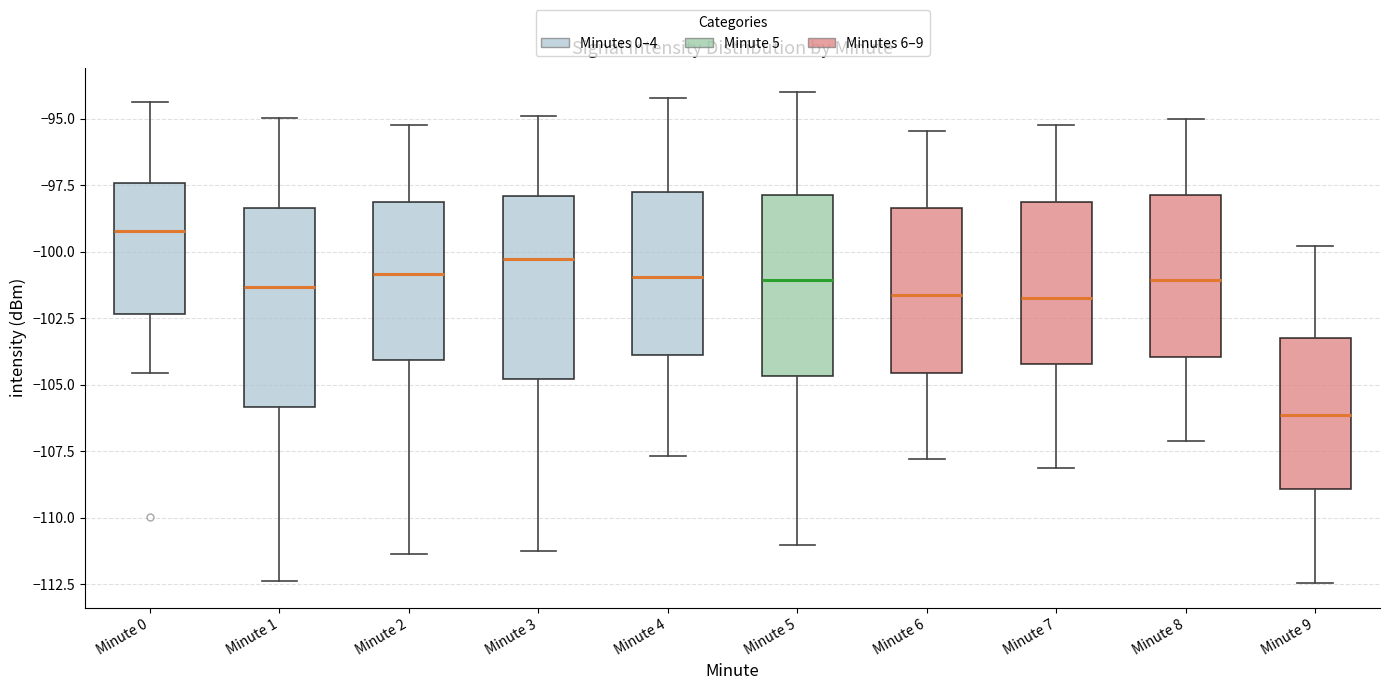

Reading left to right, read every box against the y-axis: the position of its median line, the range the box covers, and the ends of its whiskers. The values are not printed on the chart, so give them approximately, as read against the axis.

Minute 0: median -99.0, box -102.5 to -97.5, whiskers -104.5 to -94.5
Minute 1: median -101.5, box -106.0 to -98.5, whiskers -112.5 to -95.0
Minute 2: median -101.0, box -104.0 to -98.0, whiskers -111.5 to -95.0
Minute 3: median -100.5, box -105.0 to -98.0, whiskers -111.0 to -95.0
Minute 4: median -101.0, box -104.0 to -98.0, whiskers -107.5 to -94.0
Minute 5: median -101.0, box -104.5 to -98.0, whiskers -111.0 to -94.0
Minute 6: median -101.5, box -104.5 to -98.5, whiskers -108.0 to -95.5
Minute 7: median -101.5, box -104.0 to -98.0, whiskers -108.0 to -95.0
Minute 8: median -101.0, box -104.0 to -98.0, whiskers -107.0 to -95.0
Minute 9: median -106.0, box -109.0 to -103.0, whiskers -112.5 to -100.0